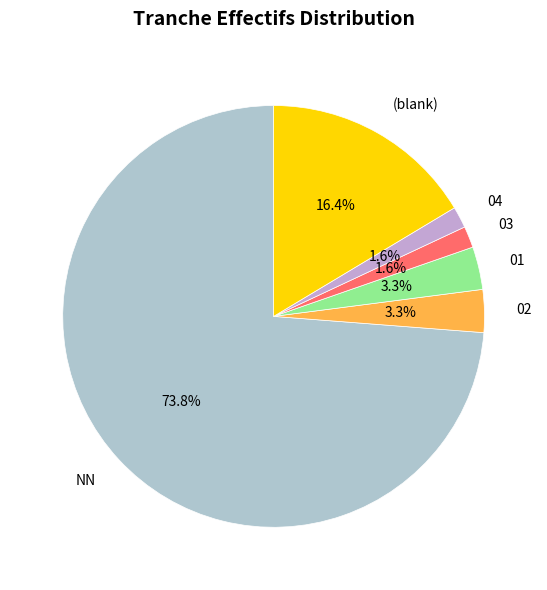

Which category has the biggest portion of the pie?

NN